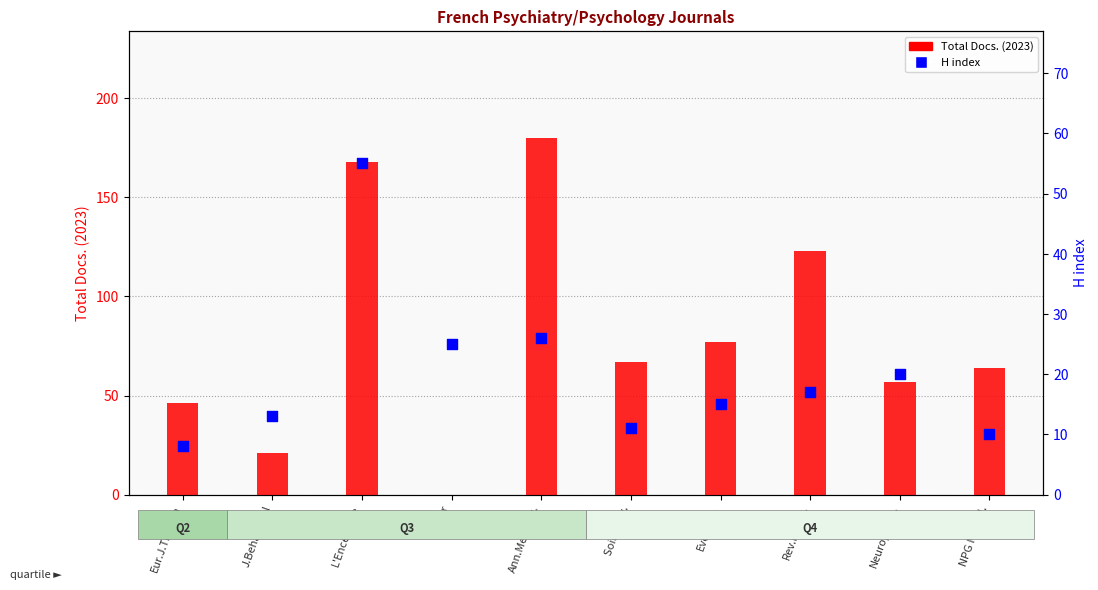

What is the total value across all series at Alter?

25